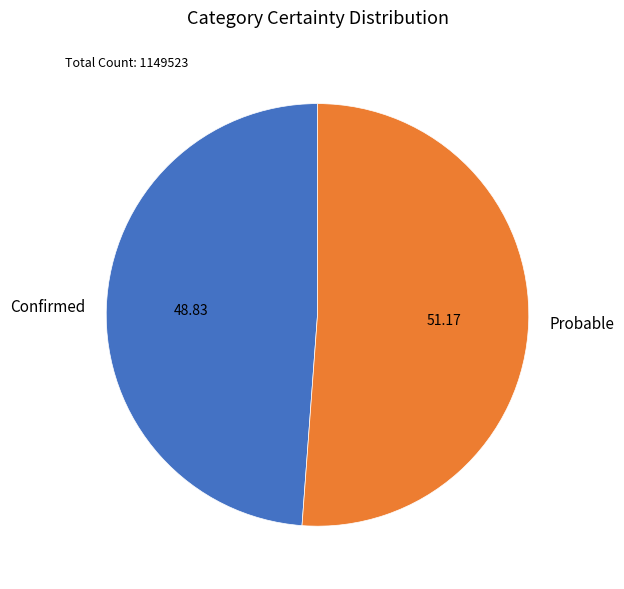

Which slice represents more than half of the pie?

Probable